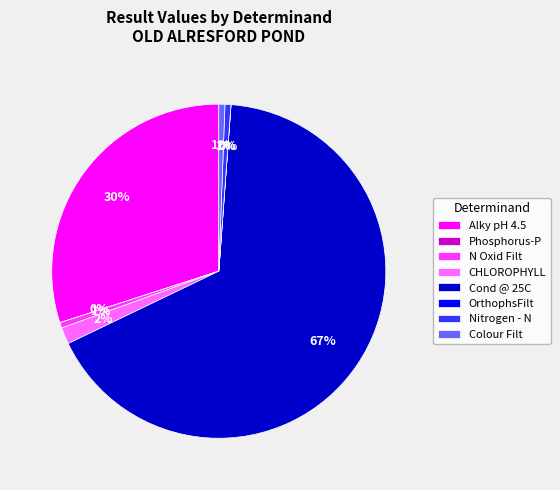

What is the largest slice in the pie chart?

Cond @ 25C